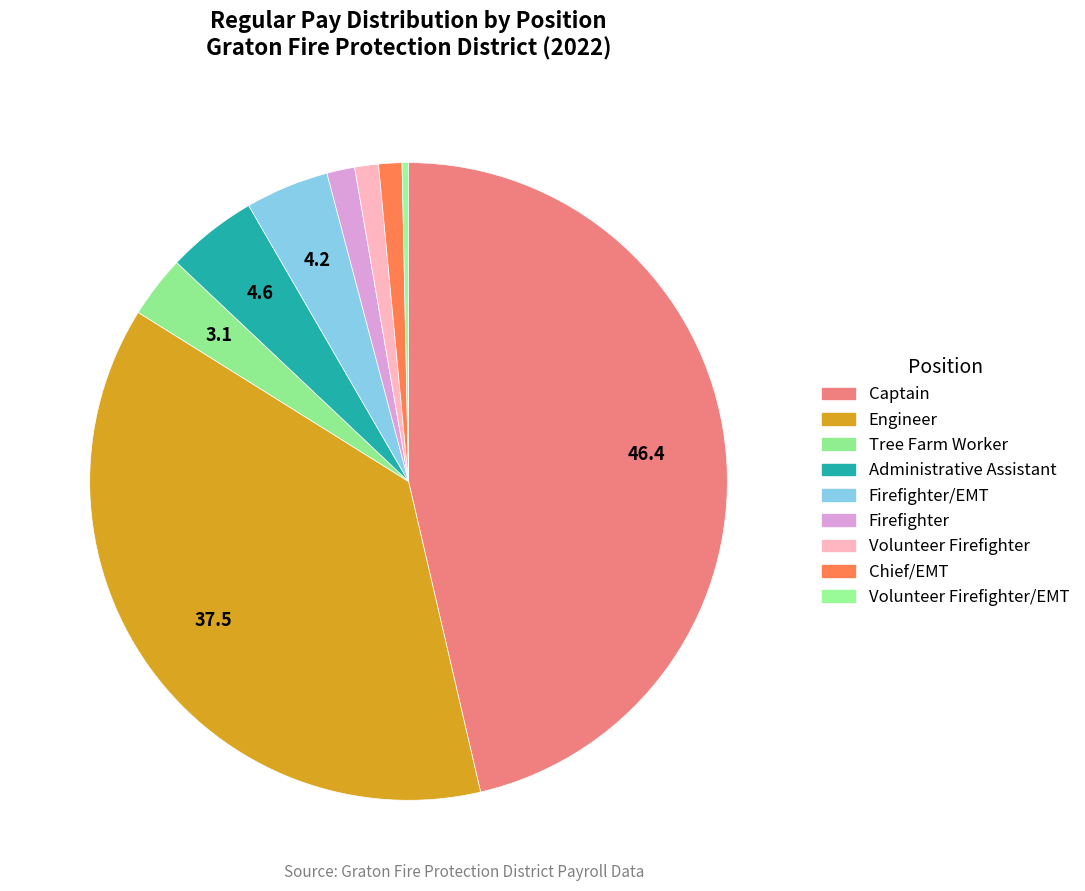

How many segments does this pie chart have?

9